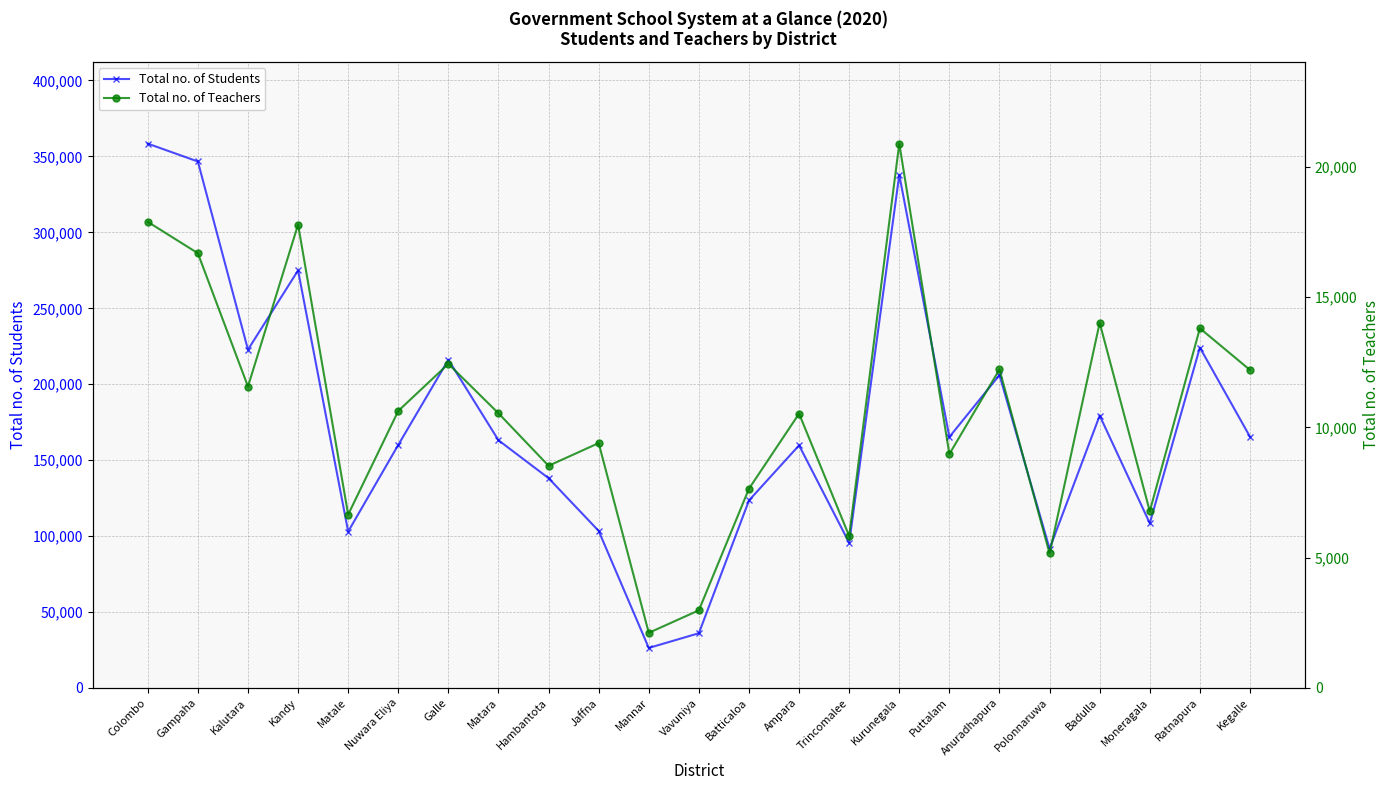

What is the value of the Total no. of Students point at the 19th from the left?

91668